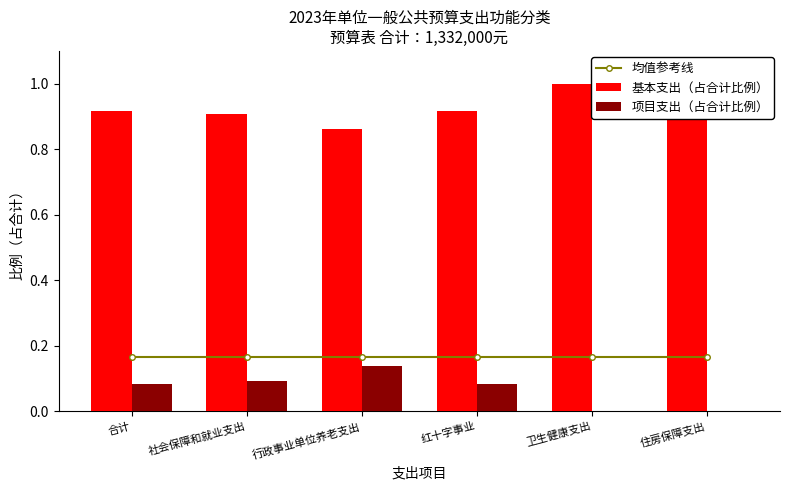

What position from the left is 住房保障支出?

6